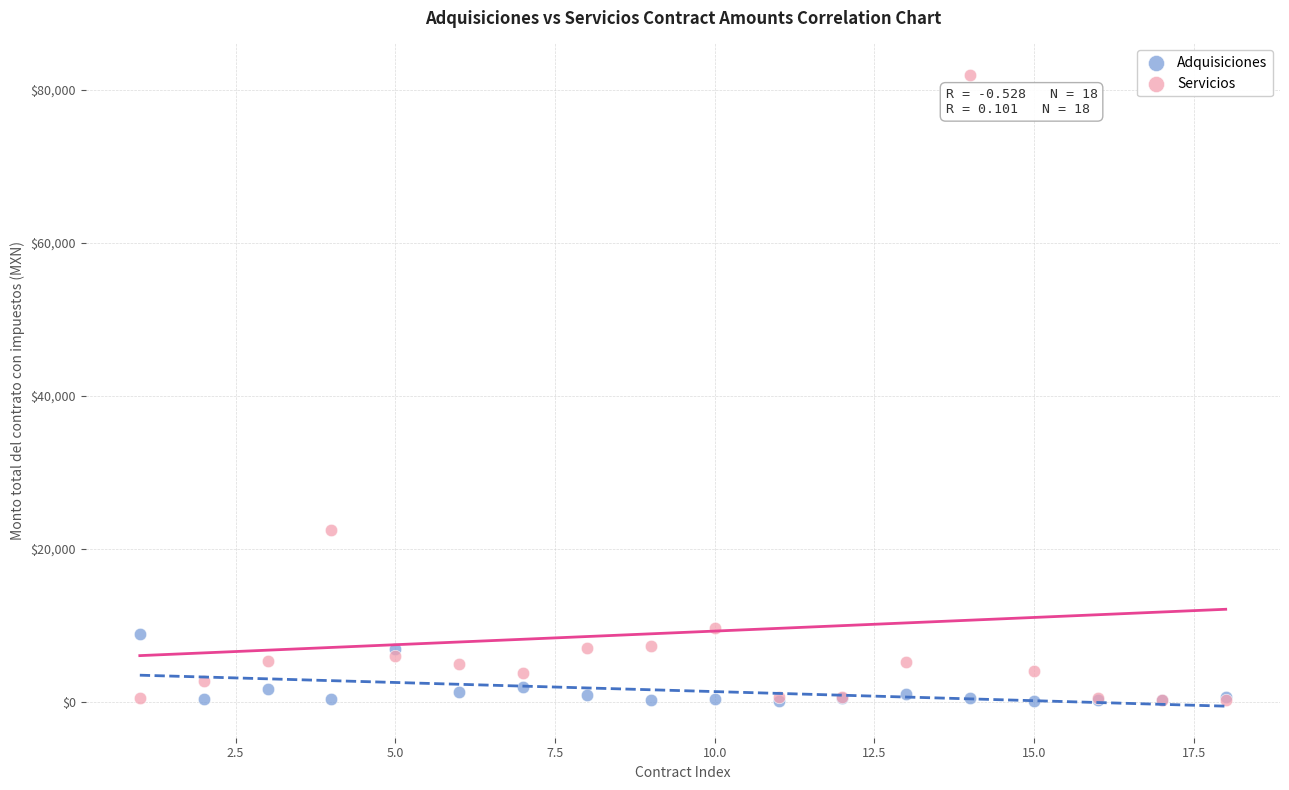

What are all the series names shown in the legend?

Adquisiciones, Servicios